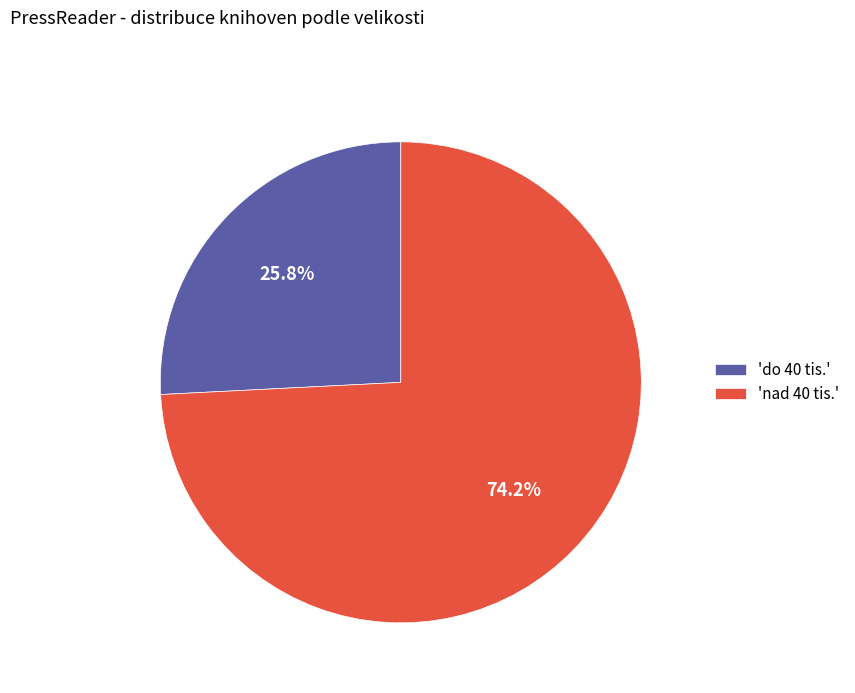

Which category has the biggest portion of the pie?

'nad 40 tis.'